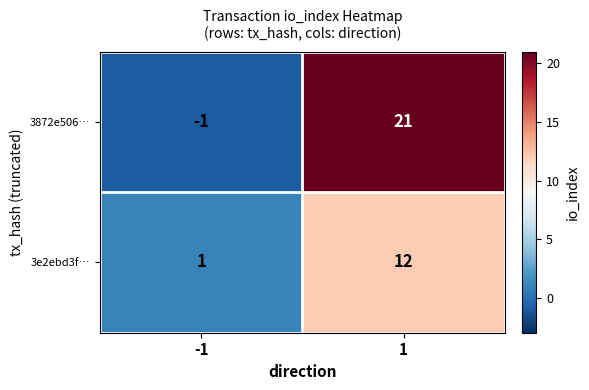

How many data points does each series have?

2